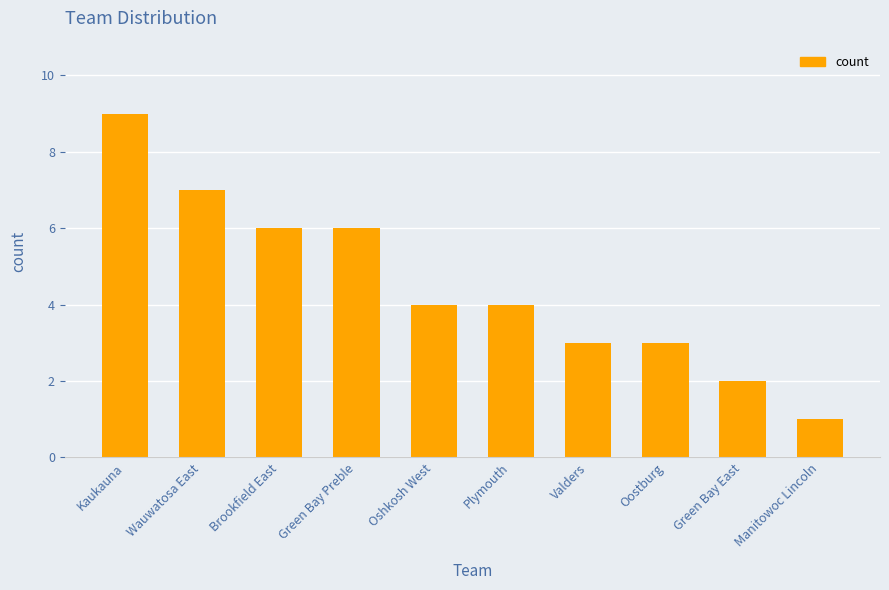

Where does the data first go above 4?

Kaukauna